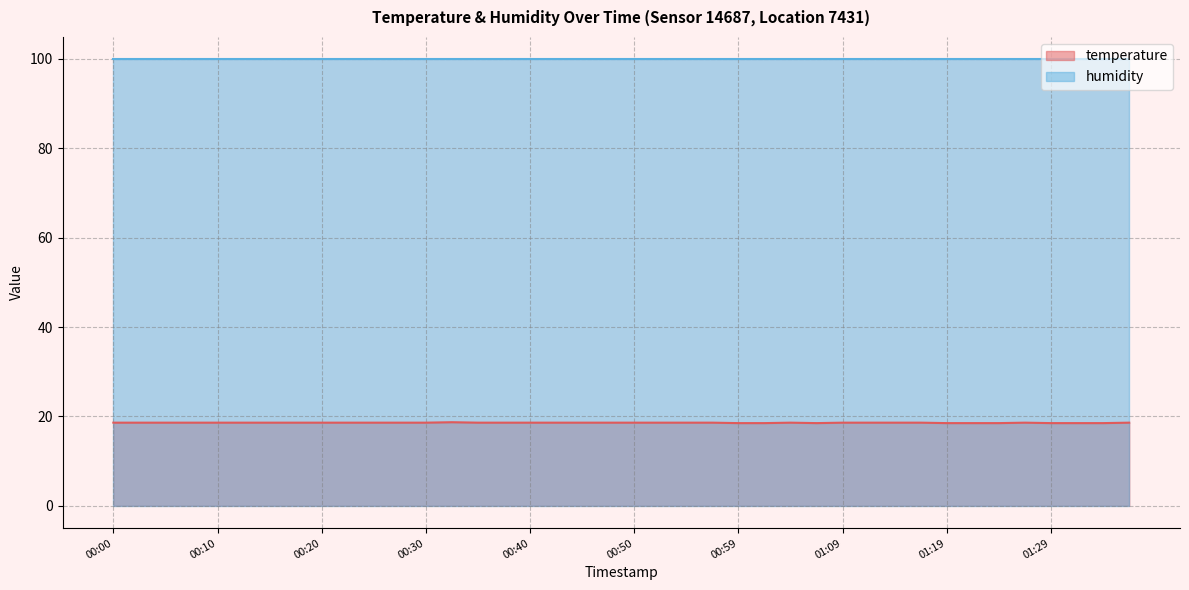

The chart shows a value of 29.3 at 00:00. True or false?

False